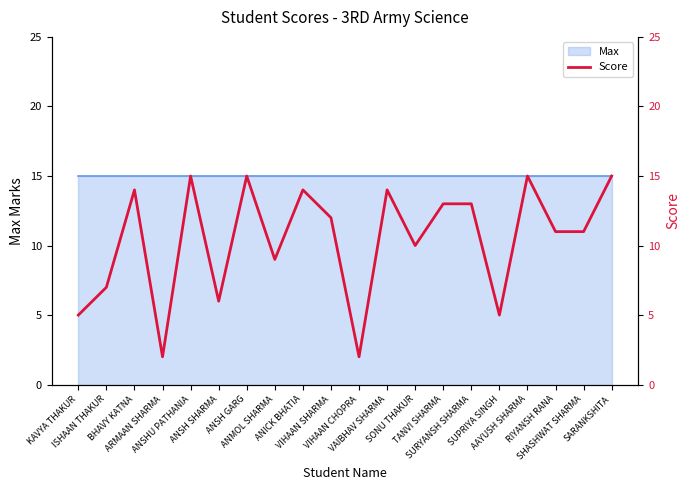

How many points are lower than both their immediate neighbors (excluding endpoints)?

6